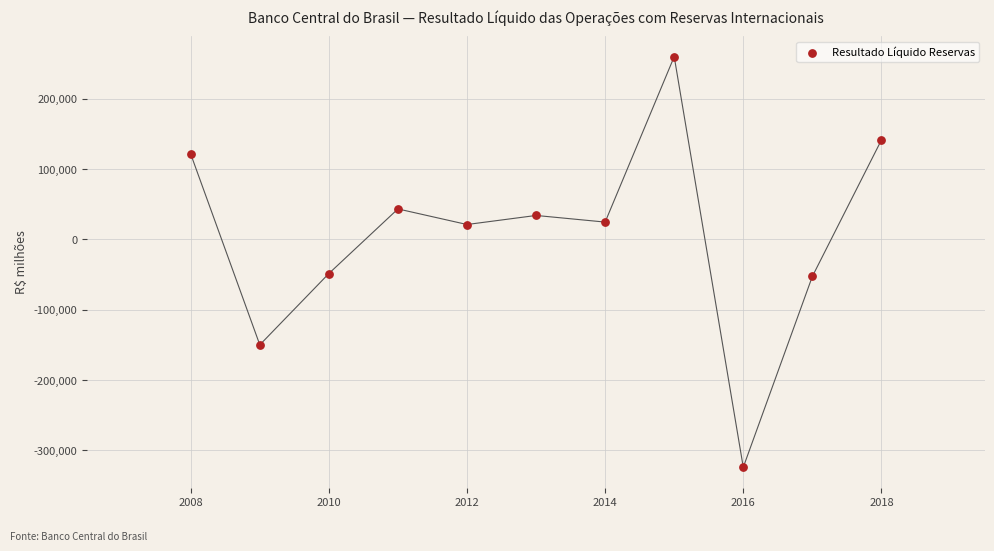

What is the range of X values (max minus min)?

10.0